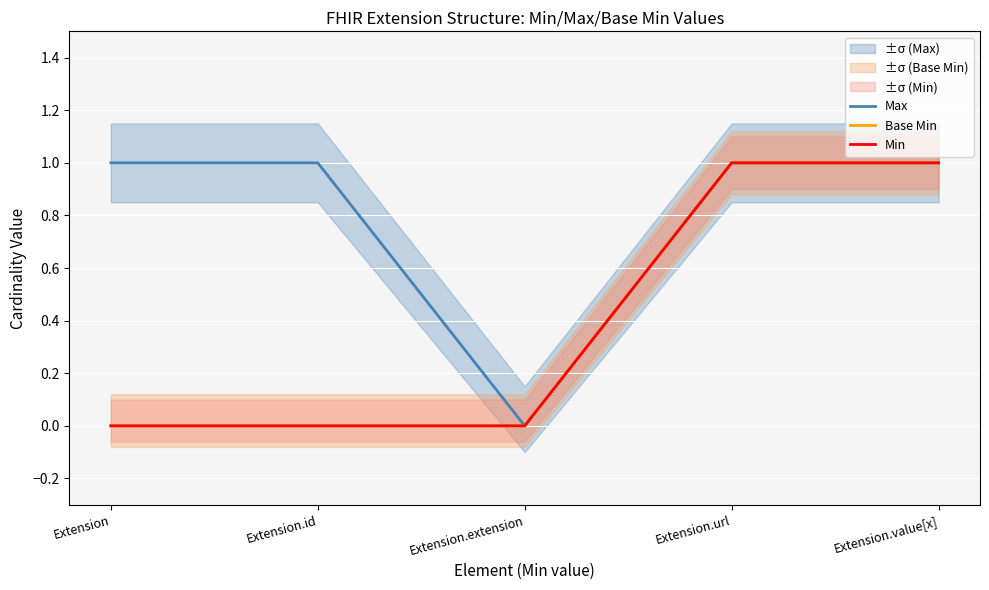

True or false: Base Min and Min intersect in this chart.

False